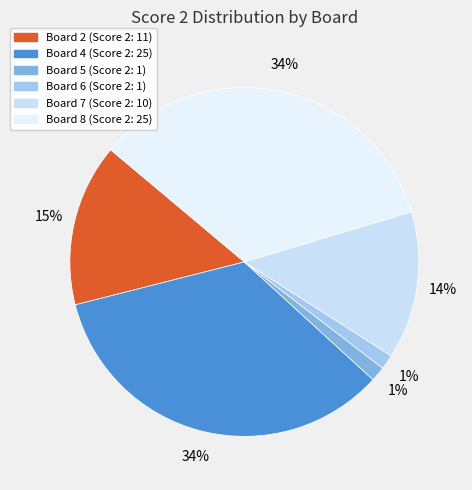

Does any single category account for the majority?

No